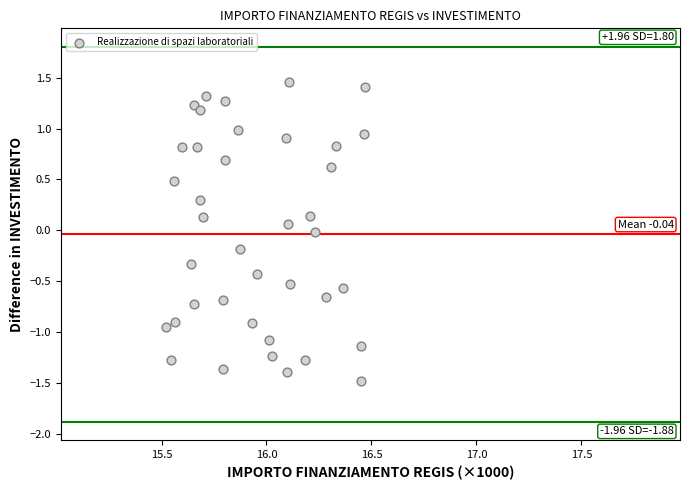

What is the range of Y values (max minus min)?

2.9